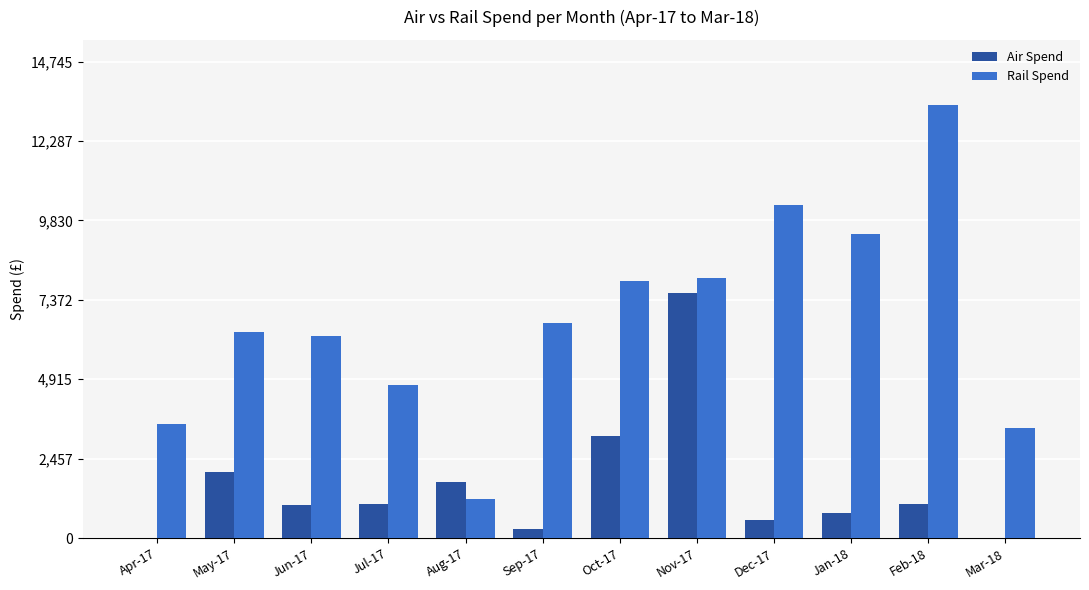

What is the sum of all Air Spend values?

19270.4